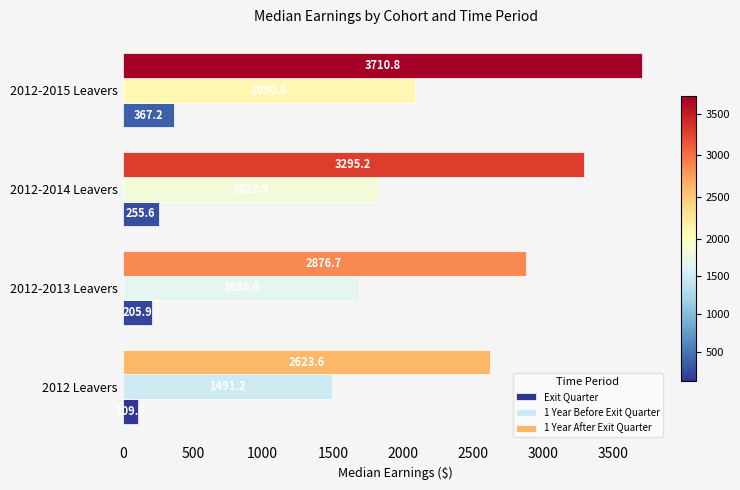

At how many categories does at least one series exceed 1625?

4